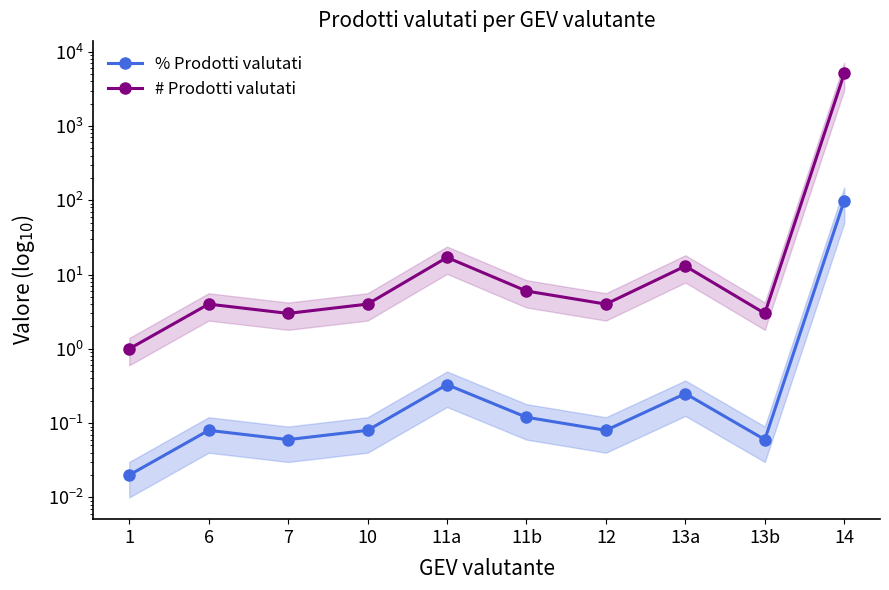

At how many categories does at least one series exceed 1681?

1